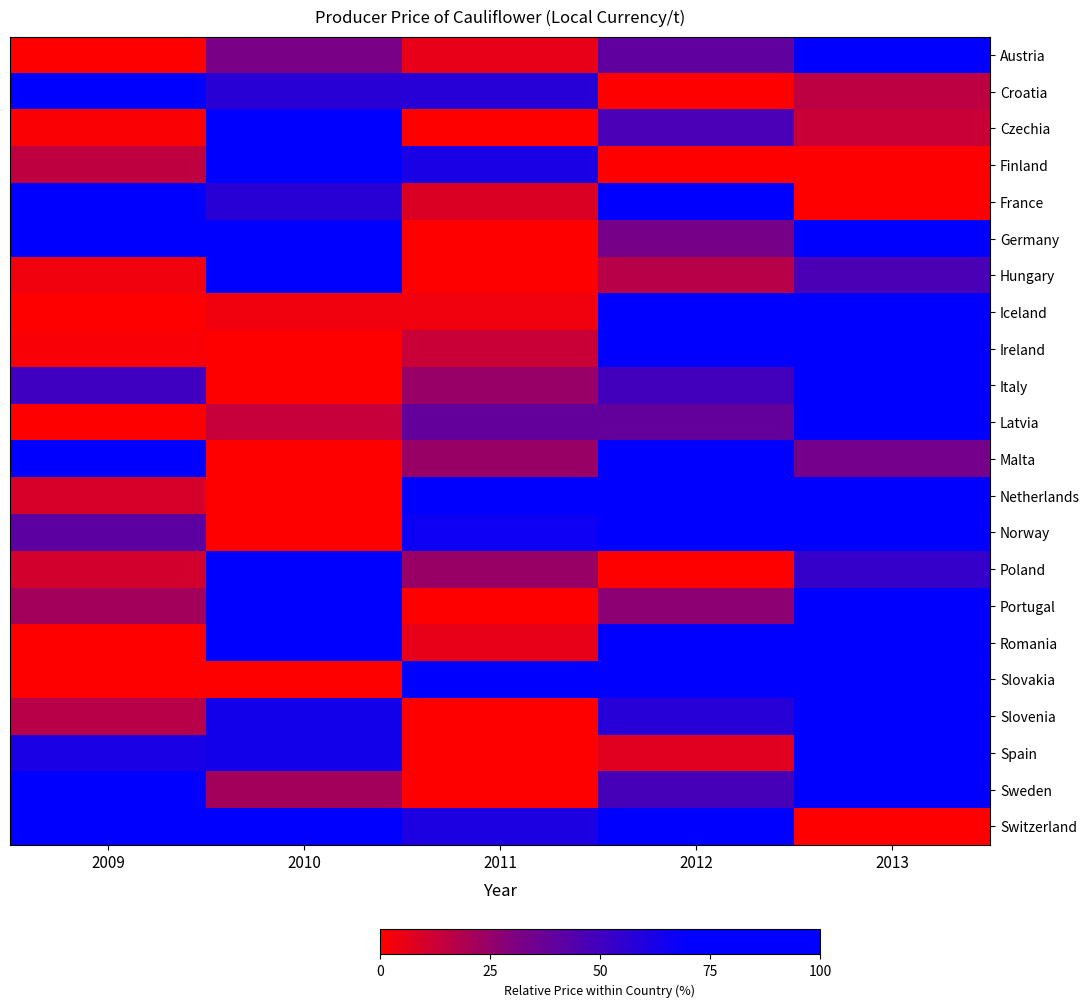

Reading left to right, list all the values displayed in this chart.

Austria: 2009=0.0	2010=0.3	2011=0.1	2012=0.4	2013=1.0
Croatia: 2009=1.0	2010=0.6	2011=0.6	2012=0.0	2013=0.2
Czechia: 2009=0.0	2010=1.0	2011=0.0	2012=0.5	2013=0.1
Finland: 2009=0.2	2010=1.0	2011=0.6	2012=0.0	2013=0.0
France: 2009=1.0	2010=0.6	2011=0.1	2012=1.0	2013=0.0
Germany: 2009=0.9	2010=1.0	2011=0.0	2012=0.3	2013=1.0
Hungary: 2009=0.0	2010=1.0	2011=0.0	2012=0.2	2013=0.5
Iceland: 2009=0.0	2010=0.0	2011=0.0	2012=1.0	2013=0.8
Ireland: 2009=0.0	2010=0.0	2011=0.1	2012=0.8	2013=1.0
Italy: 2009=0.5	2010=0.0	2011=0.2	2012=0.5	2013=1.0
Latvia: 2009=0.0	2010=0.1	2011=0.4	2012=0.4	2013=1.0
Malta: 2009=1.0	2010=0.0	2011=0.2	2012=1.0	2013=0.3
Netherlands: 2009=0.1	2010=0.0	2011=0.9	2012=0.9	2013=1.0
Norway: 2009=0.4	2010=0.0	2011=0.7	2012=0.9	2013=1.0
Poland: 2009=0.1	2010=1.0	2011=0.2	2012=0.0	2013=0.5
Portugal: 2009=0.2	2010=1.0	2011=0.0	2012=0.3	2013=0.8
Romania: 2009=0.0	2010=0.9	2011=0.1	2012=1.0	2013=0.9
Slovakia: 2009=0.0	2010=0.0	2011=0.8	2012=1.0	2013=1.0
Slovenia: 2009=0.2	2010=0.6	2011=0.0	2012=0.6	2013=1.0
Spain: 2009=0.6	2010=0.6	2011=0.0	2012=0.1	2013=1.0
Sweden: 2009=1.0	2010=0.2	2011=0.0	2012=0.5	2013=0.9
Switzerland: 2009=0.7	2010=0.8	2011=0.6	2012=1.0	2013=0.0